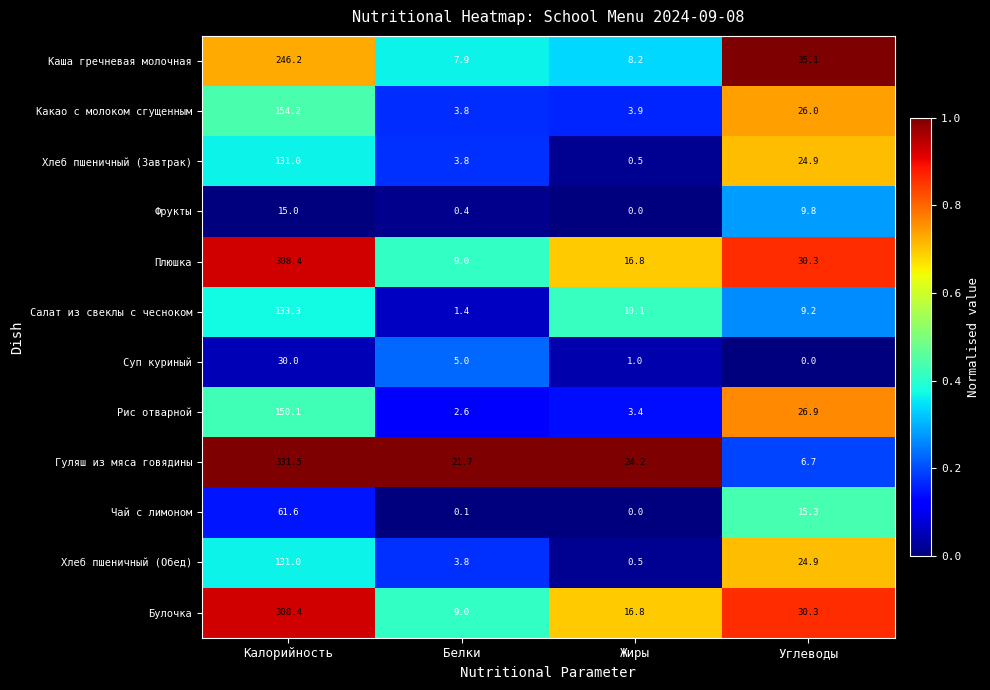

Which series has the largest range (max minus min)?

Гуляш из мяса говядины